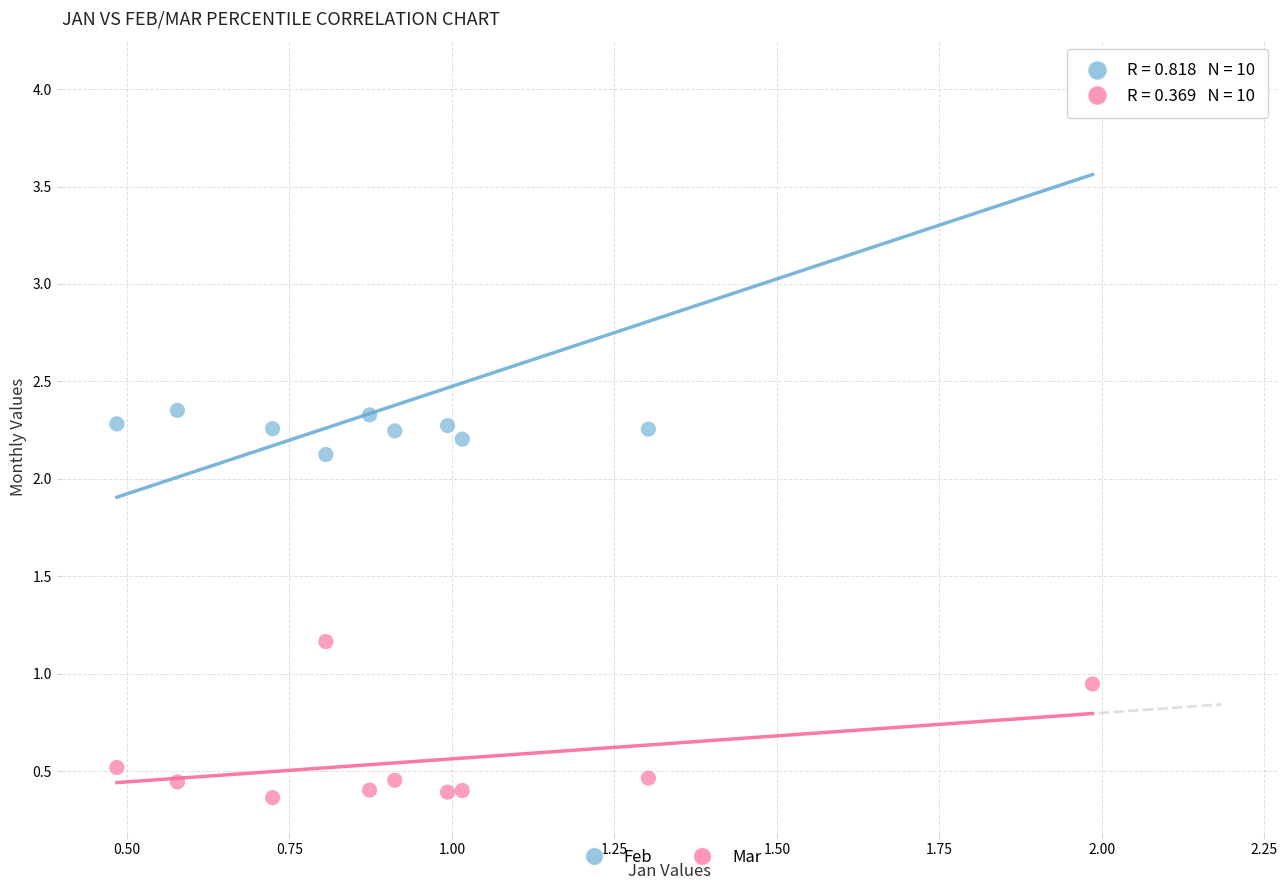

Across all series, what Y value is closest to 2?

2.1